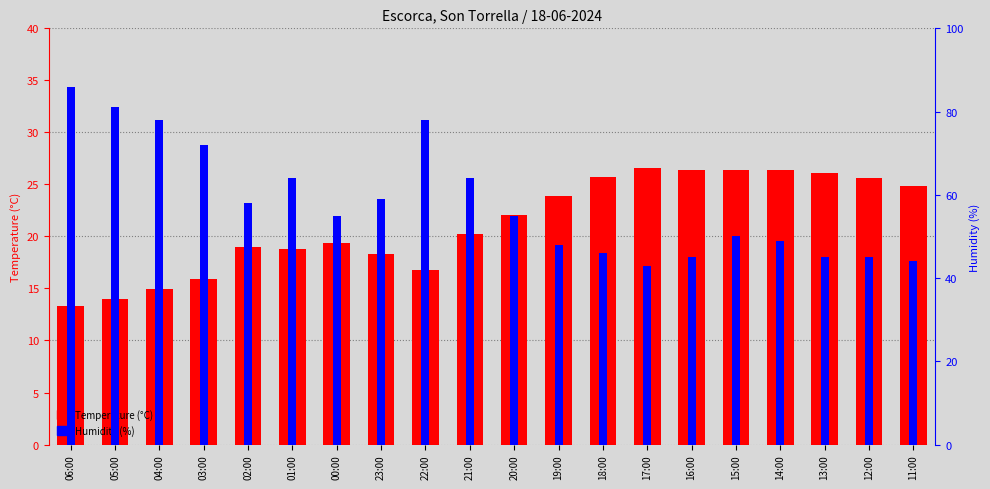

What is the average value of the Temperature (°C) series?

21.2